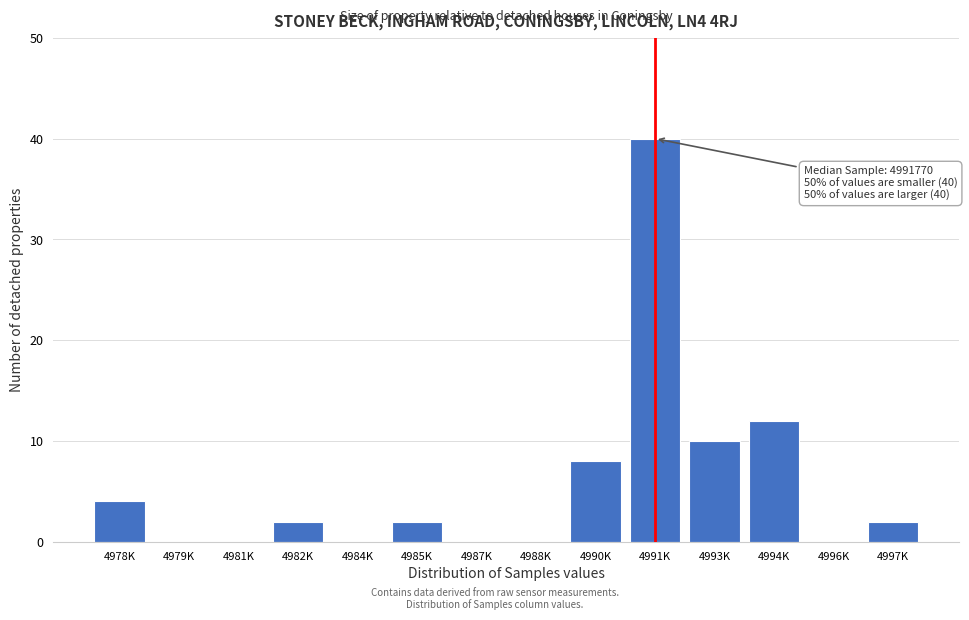

Reading left to right, list all the values displayed in this chart.

4978K=4	4979K=0	4981K=0	4982K=2	4984K=0	4985K=2	4987K=0	4988K=0	4990K=8	4991K=40	4993K=10	4994K=12	4996K=0	4997K=2